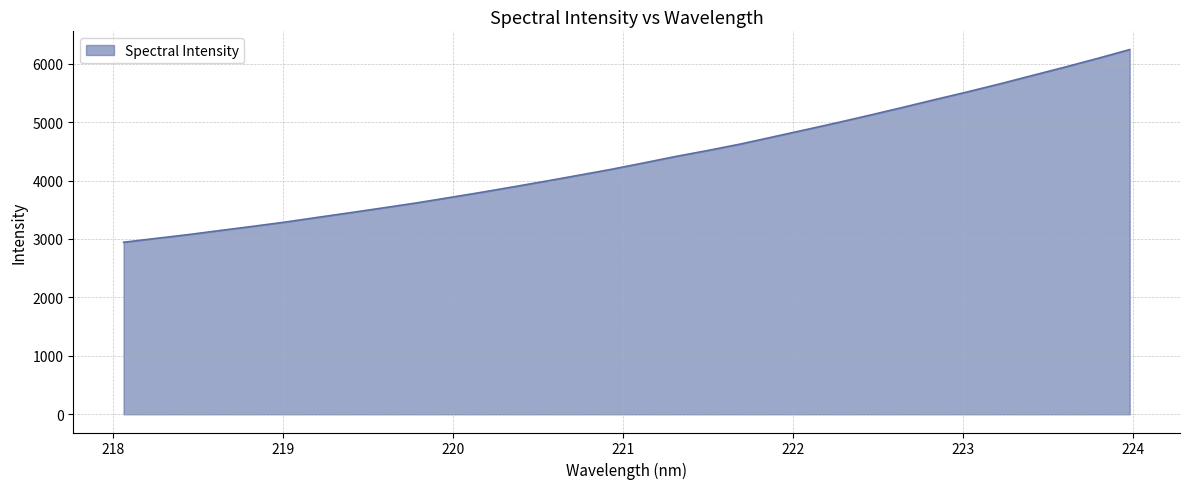

What is the greatest value displayed?

6240.4